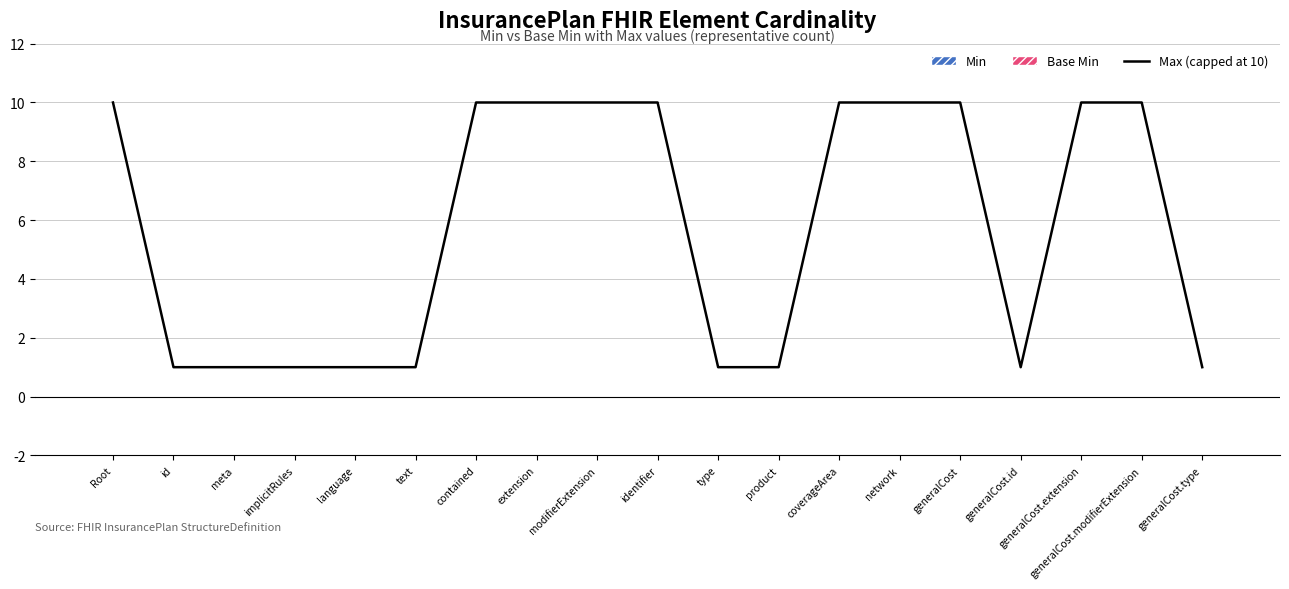

What position from the right is meta?

17